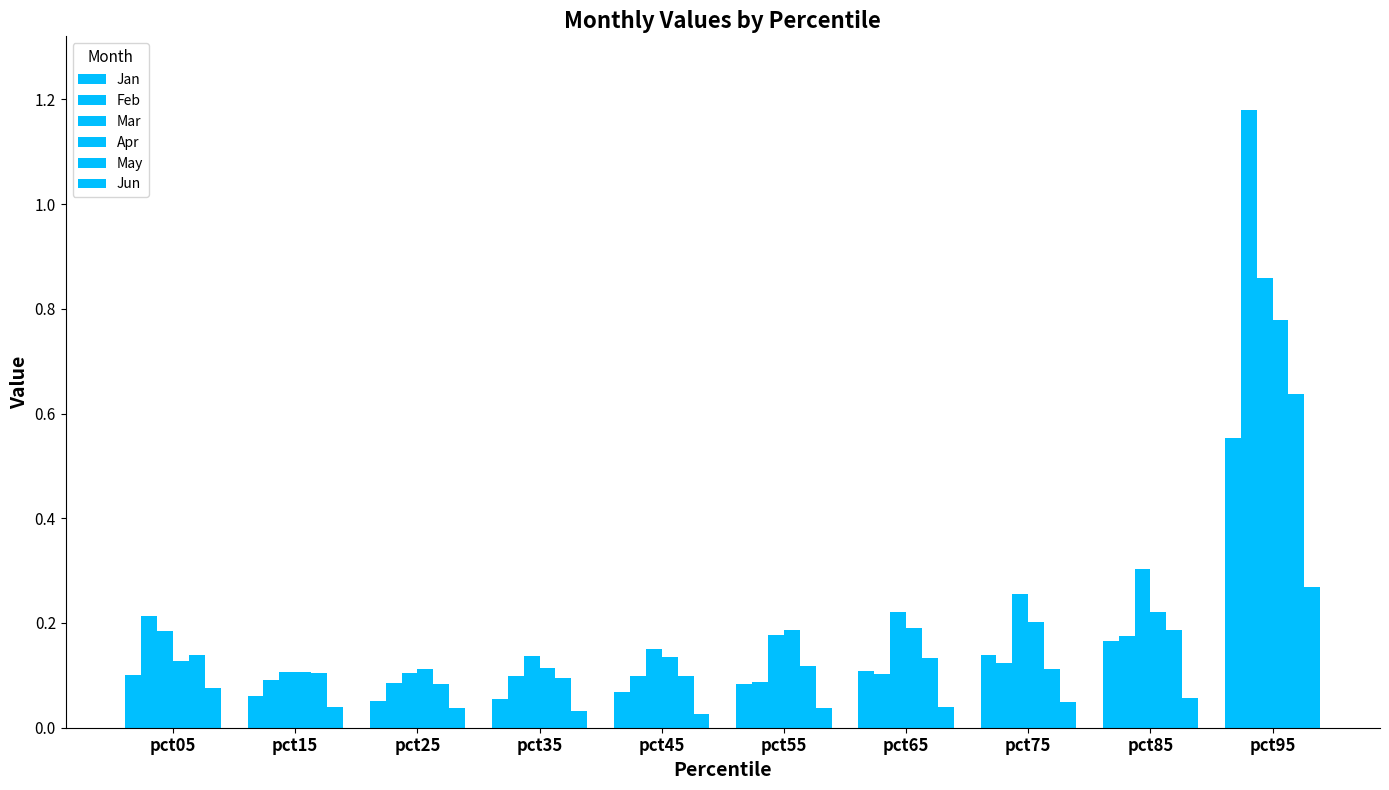

What is the total value across all series at pct25?

0.5